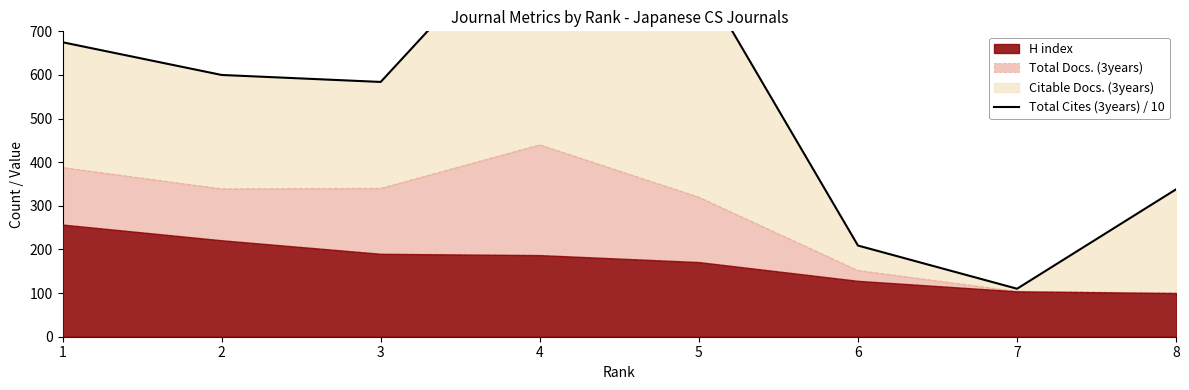

At which label is the value closest to 544?

3